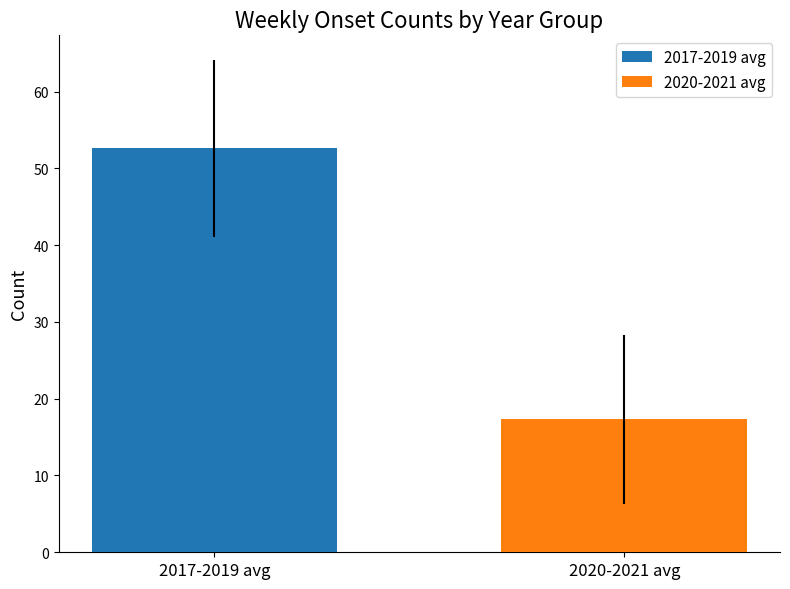

How many categories are shown in the chart?

1